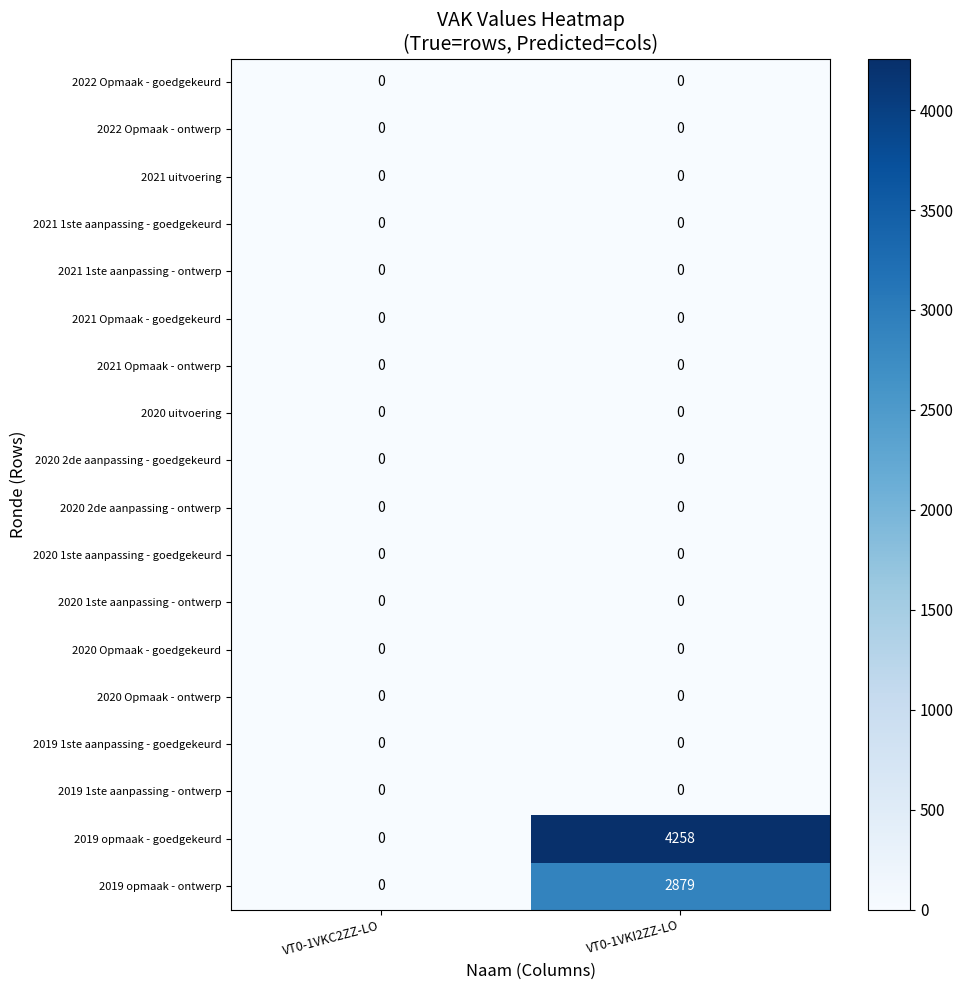

Rank the categories by 2019 opmaak - ontwerp value from highest to lowest.

VT0-1VKI2ZZ-LO, VT0-1VKC2ZZ-LO